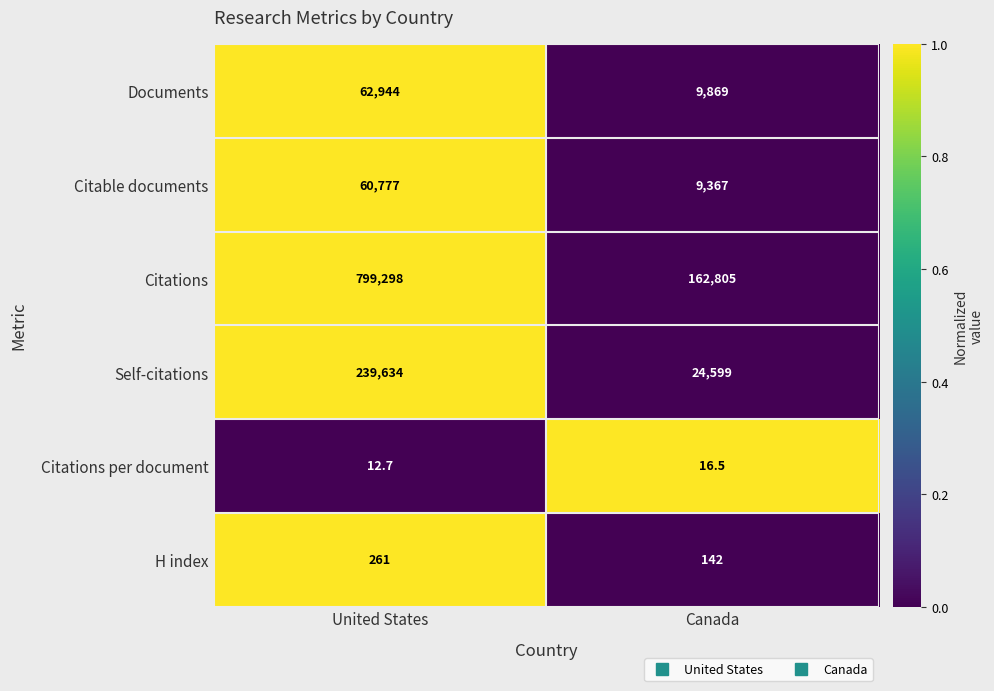

Which category has the highest value across all series?

United States